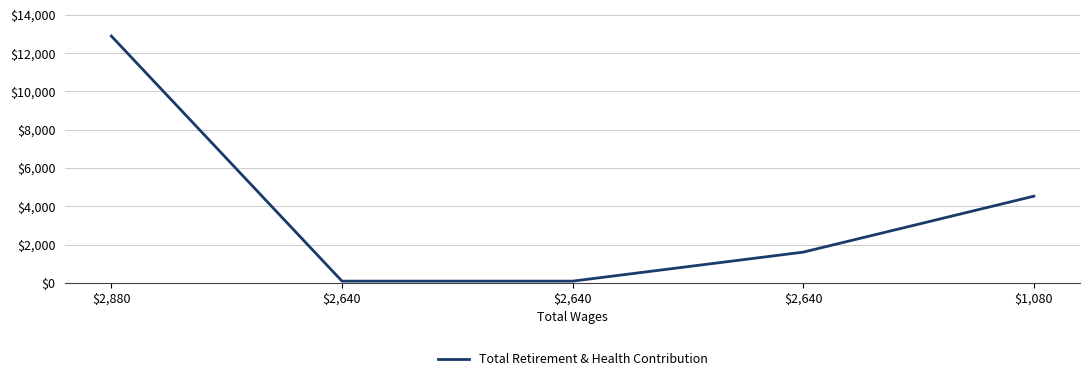

What is the change in value from $2,880 to $2,640?

-12803